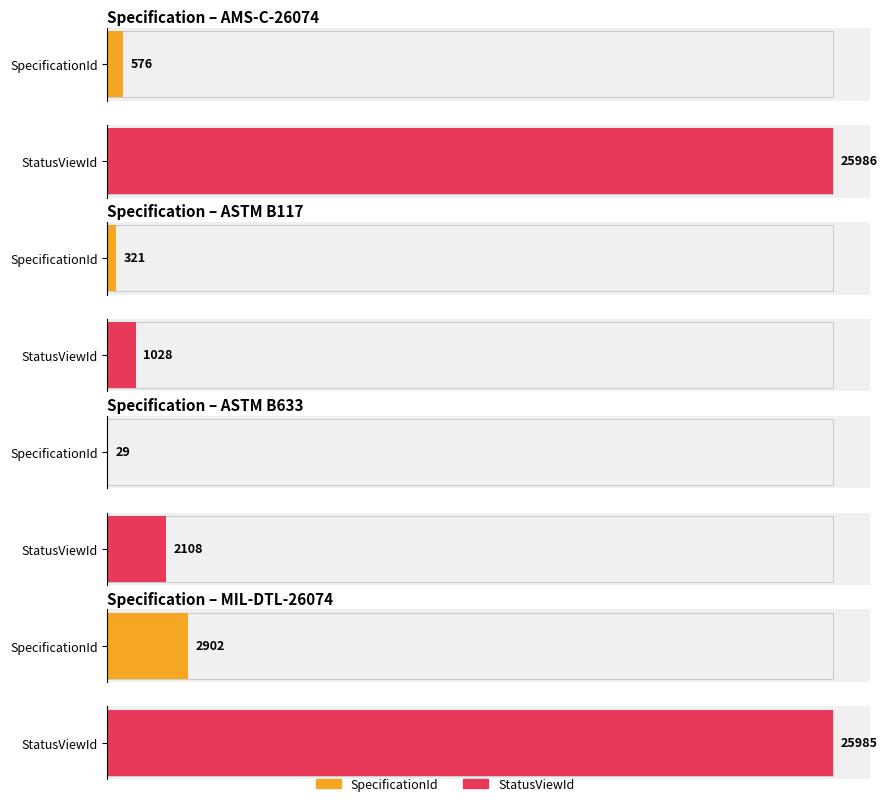

Which series has the largest total across all categories?

StatusViewId